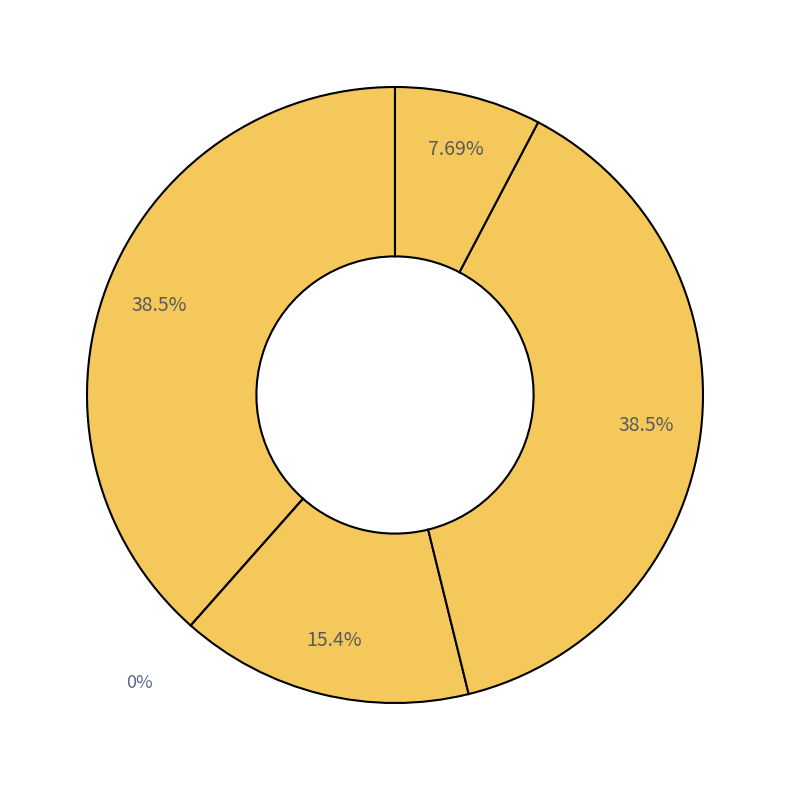

How many slices are in this pie chart?

5